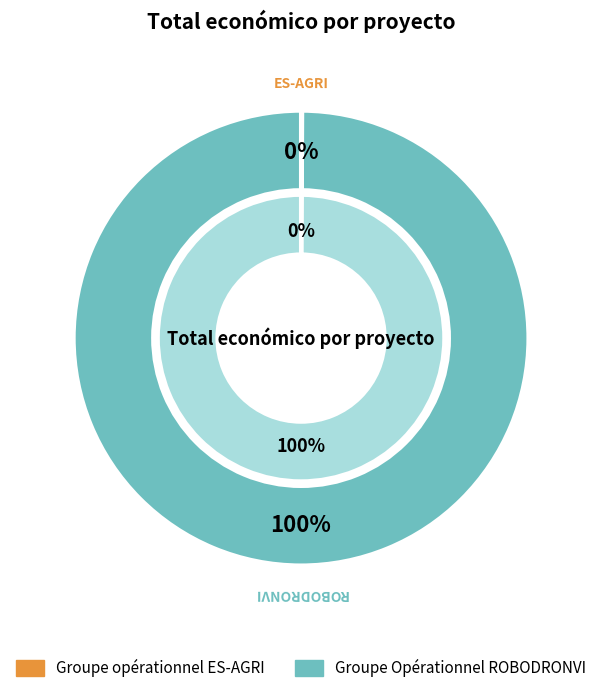

How many segments does this pie chart have?

2